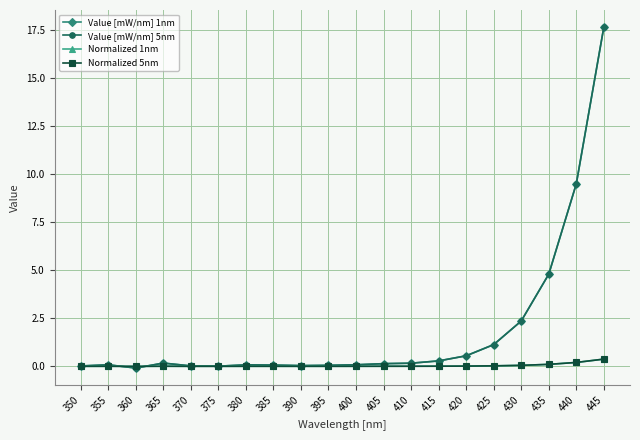

Does the chart have visible grid lines?

Yes